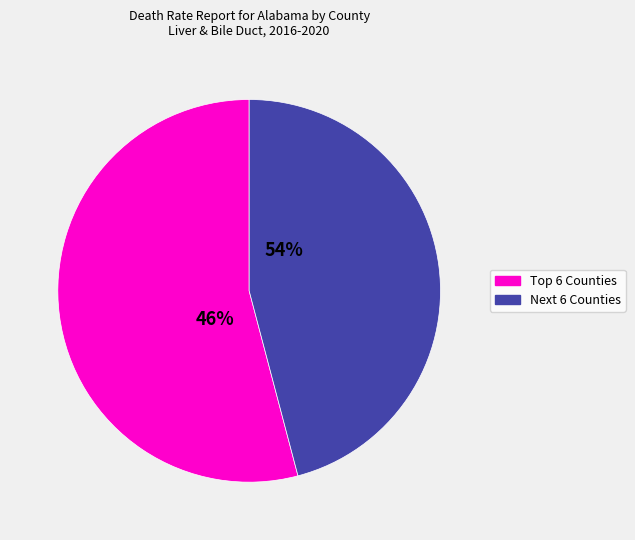

Does Calhoun County represent more than half of the total?

No